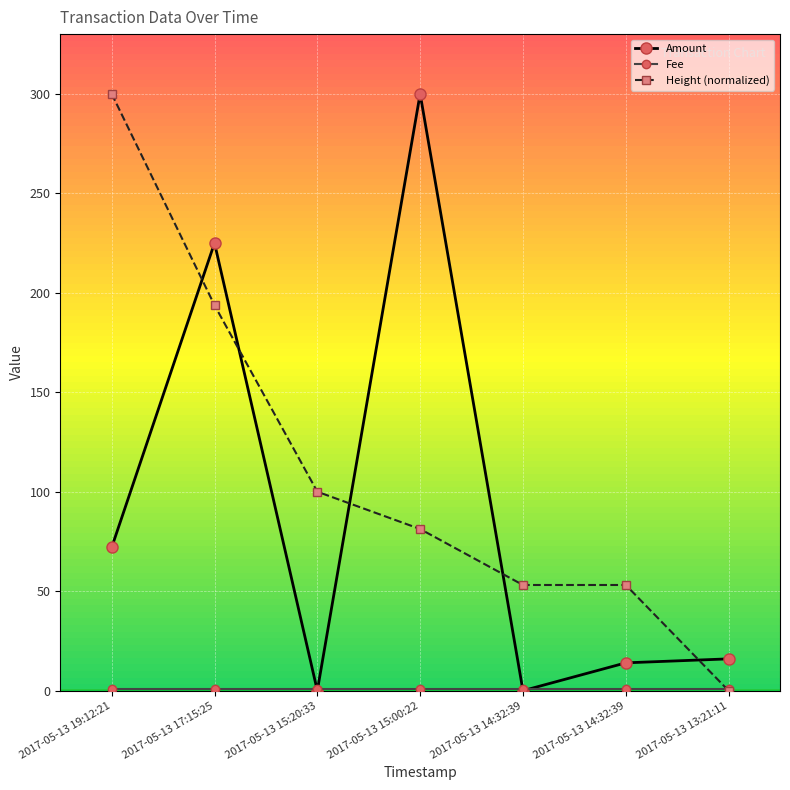

How many lines are shown in the chart?

3